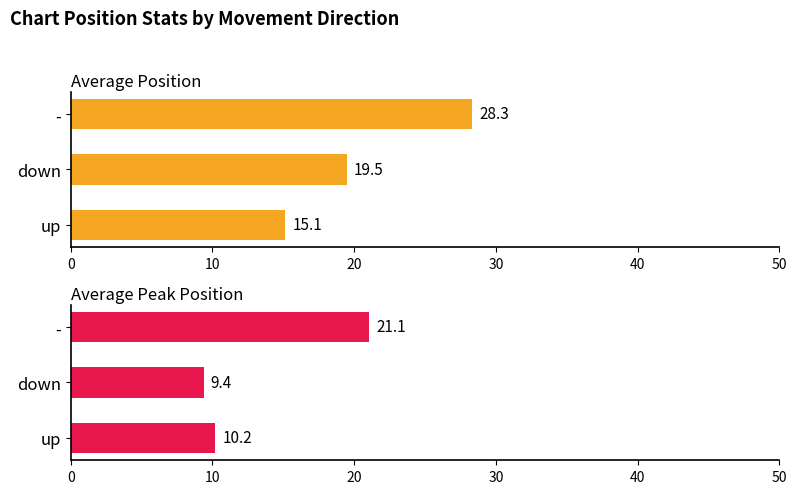

How many values in the Average Position series exceed 19?

2